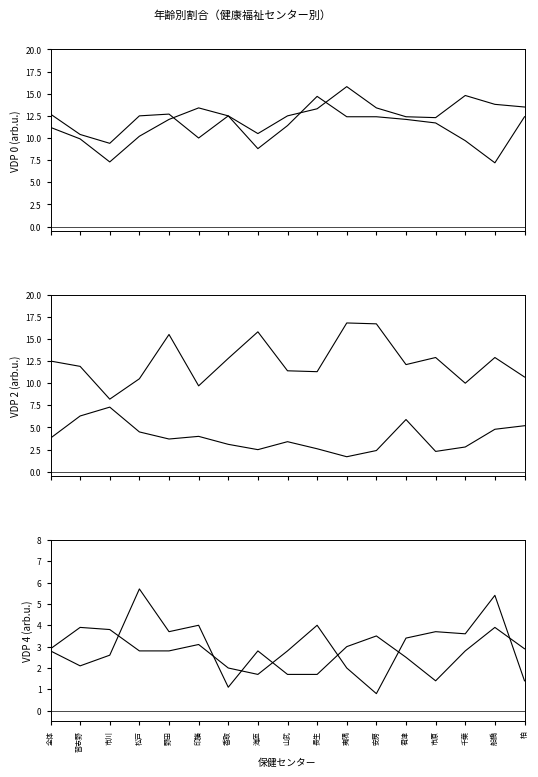

Which has a higher value, 野田 or 印旛?

野田